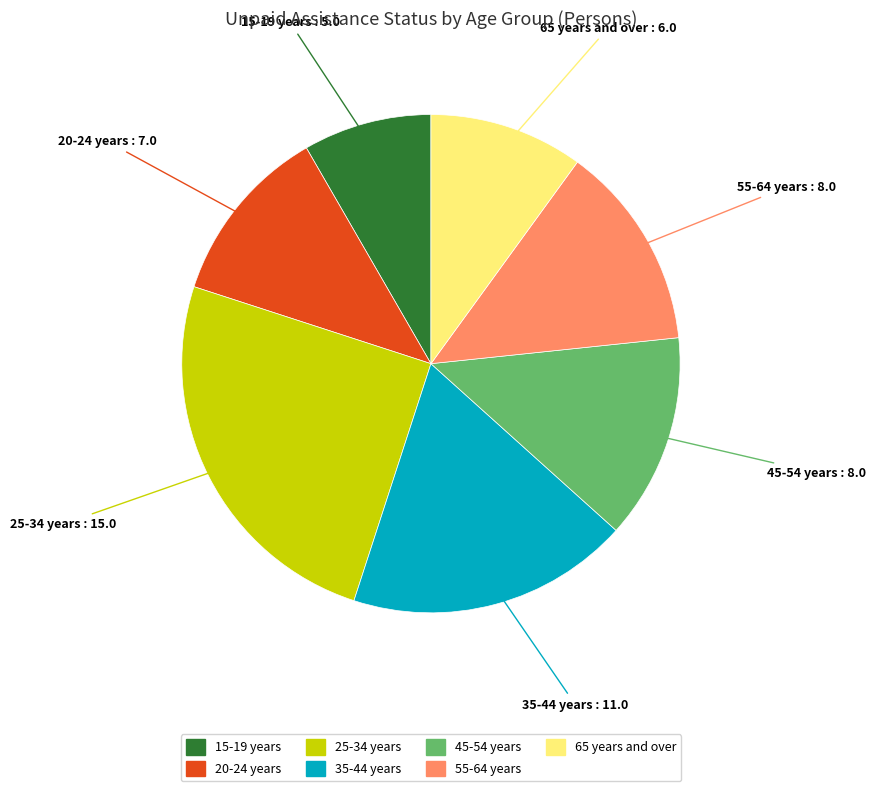

Combined, do 20-24 years and 25-34 years account for over 50%?

No